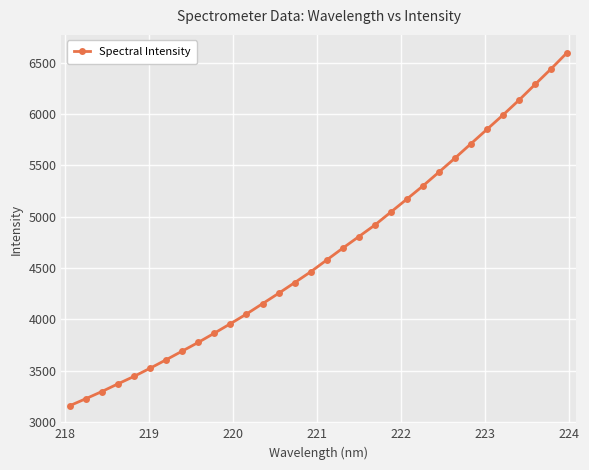

What is the sum of all values?

148684.6